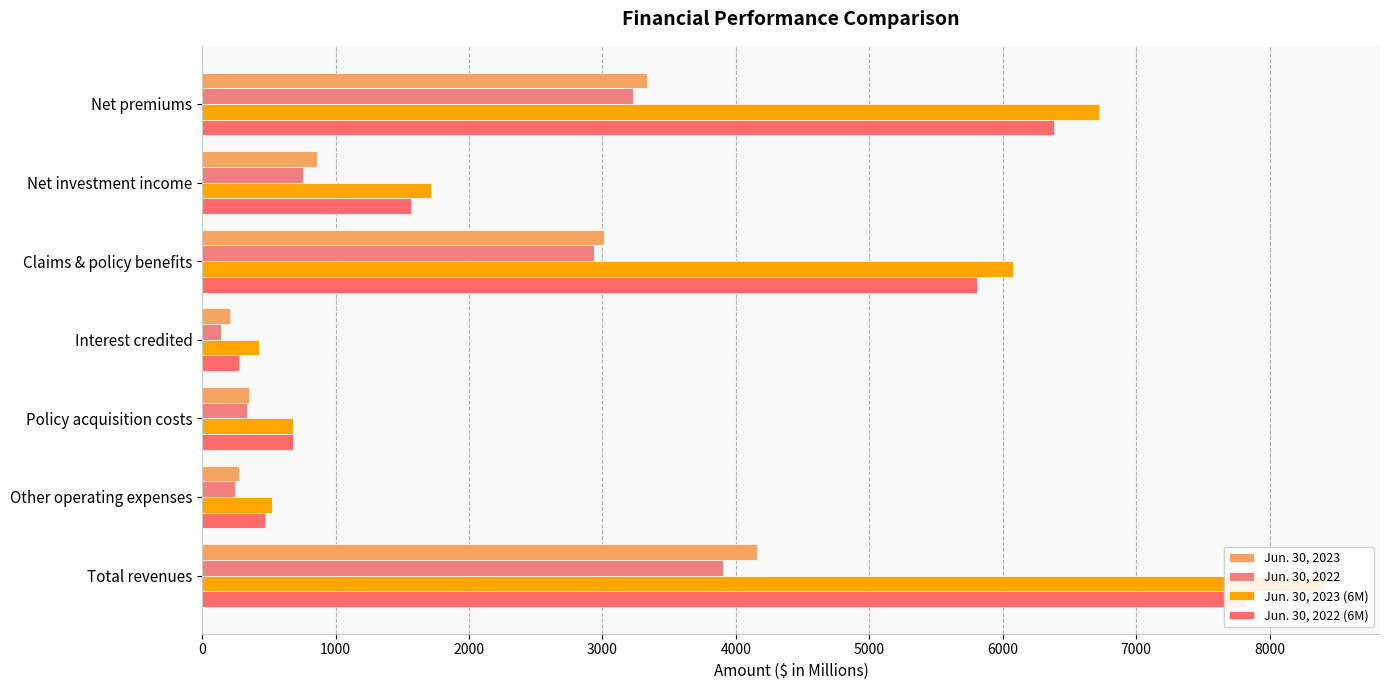

How many values in the Jun. 30, 2022 series are below 754?

3